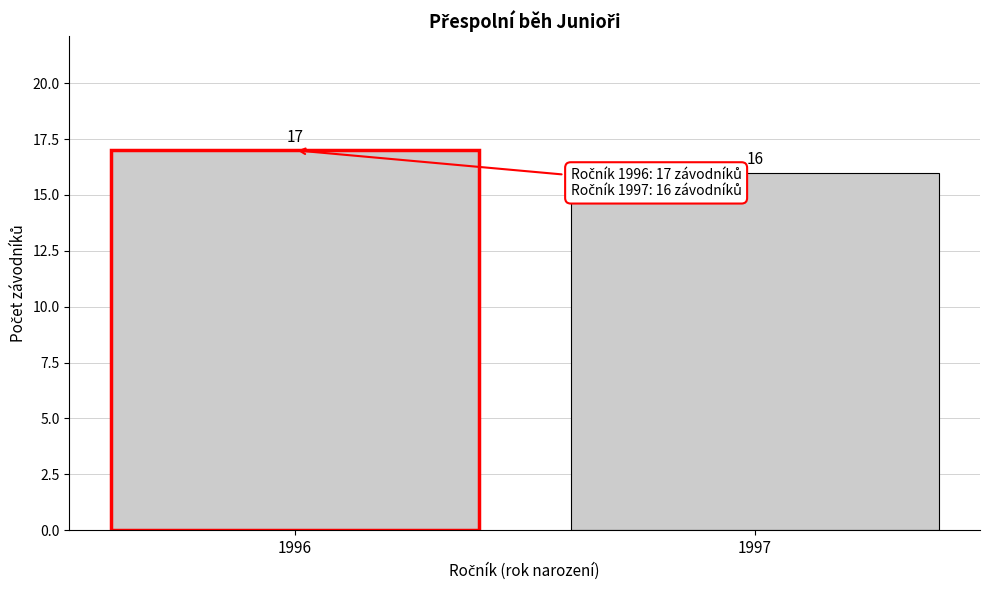

Reading left to right, what are all the values shown in this chart?

1996=17	1997=16